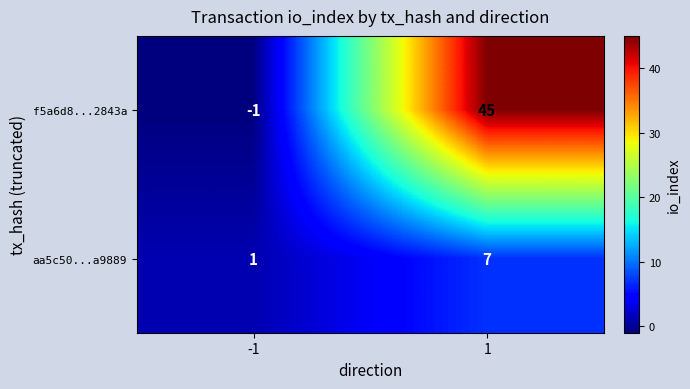

Which series changed the most between -1 and 1?

f5a6d8...2843a